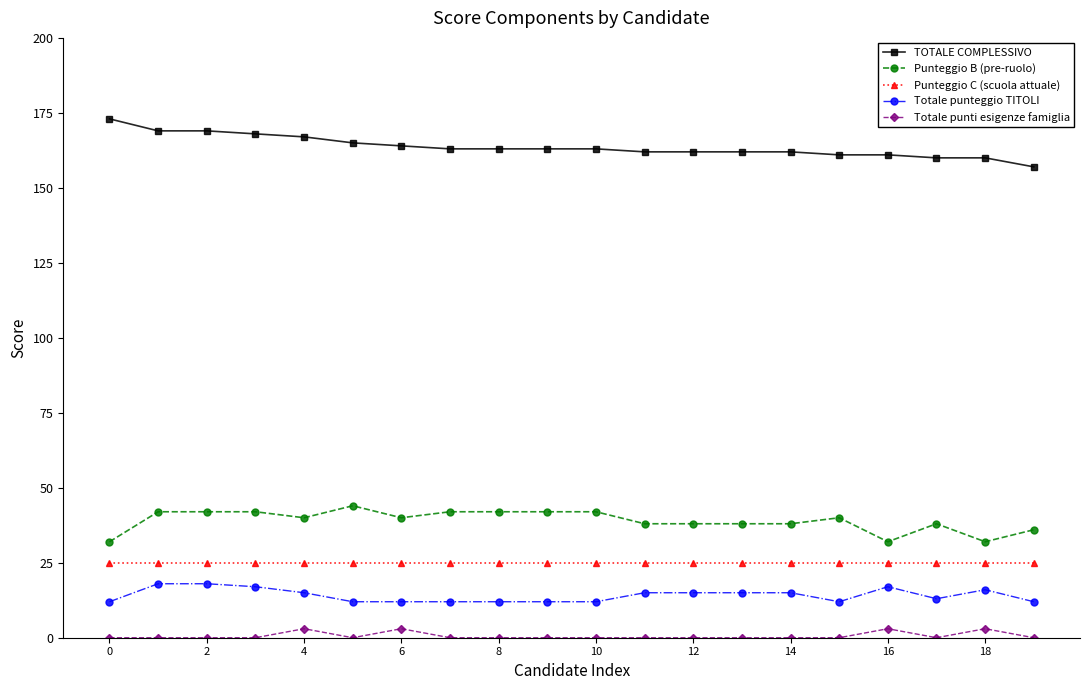

True or false: Punteggio B (pre-ruolo) has more than 1 points higher than both neighbors.

True